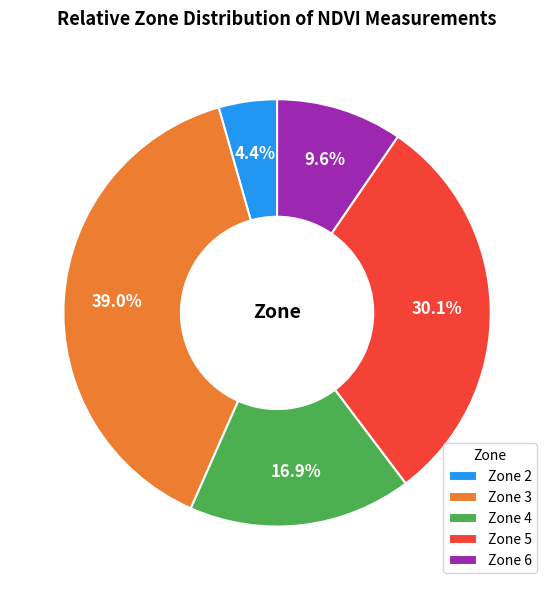

Between Zone 2 and Zone 3, which is larger?

Zone 3